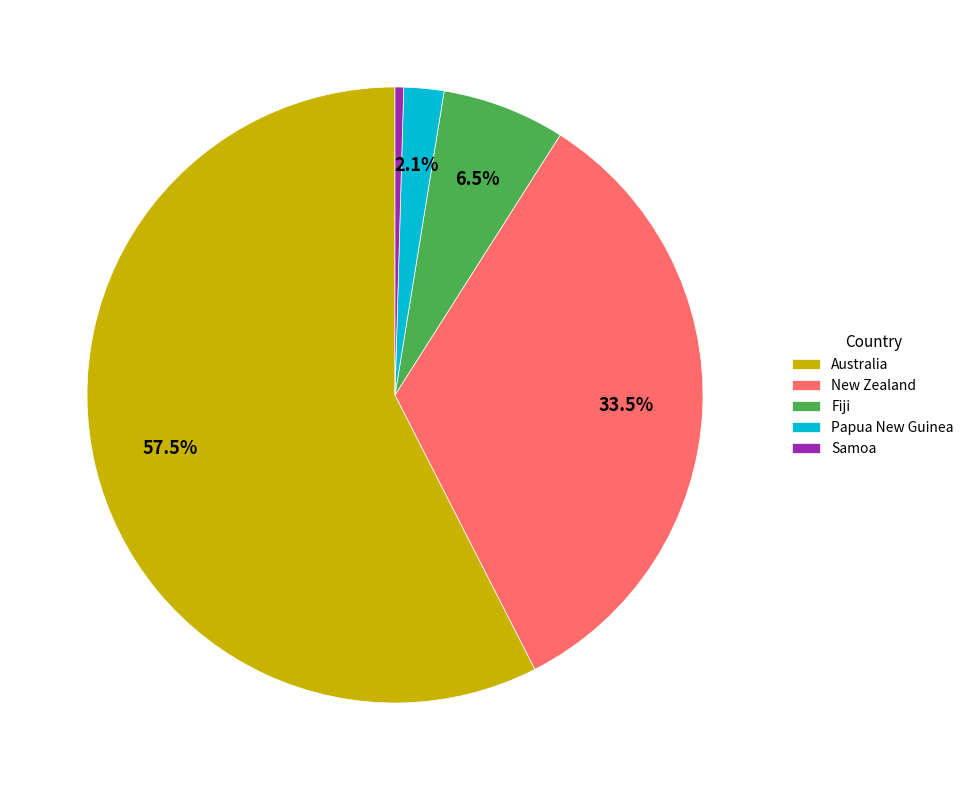

Which category has the smallest portion of the pie?

Samoa